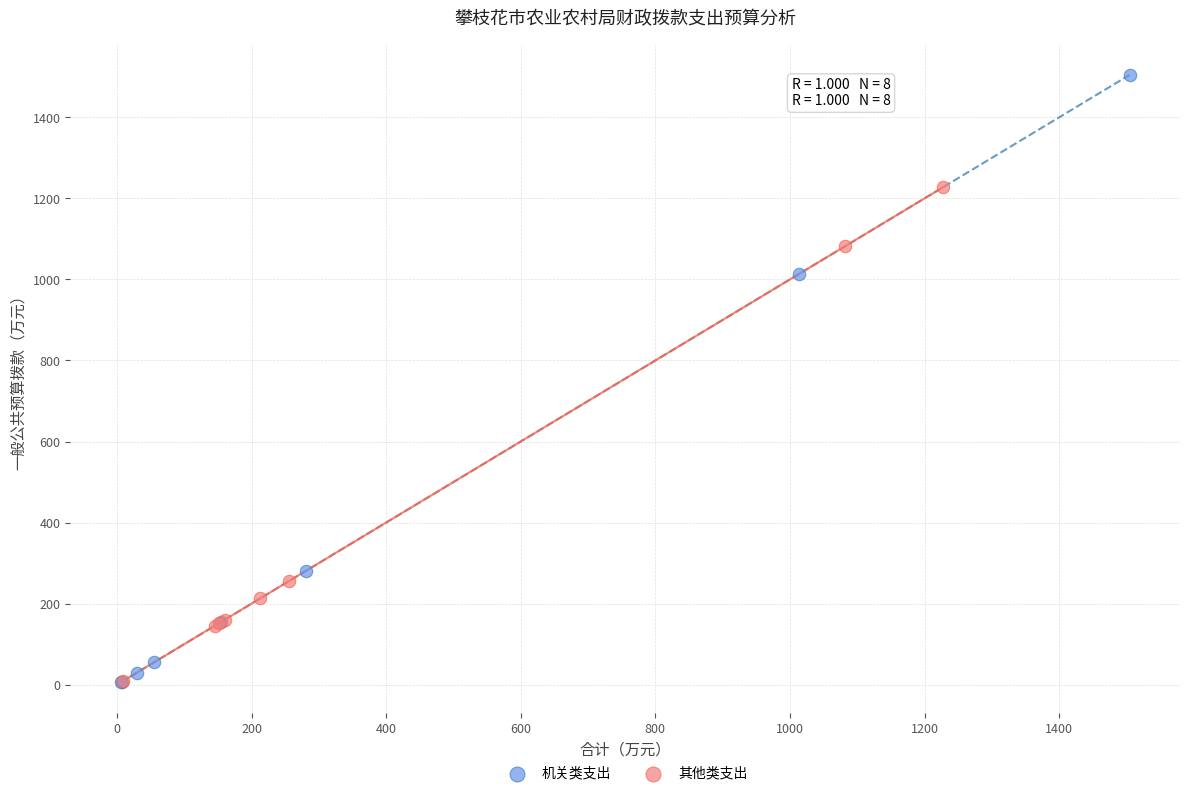

Which series has the largest Y range (max minus min)?

机关类支出